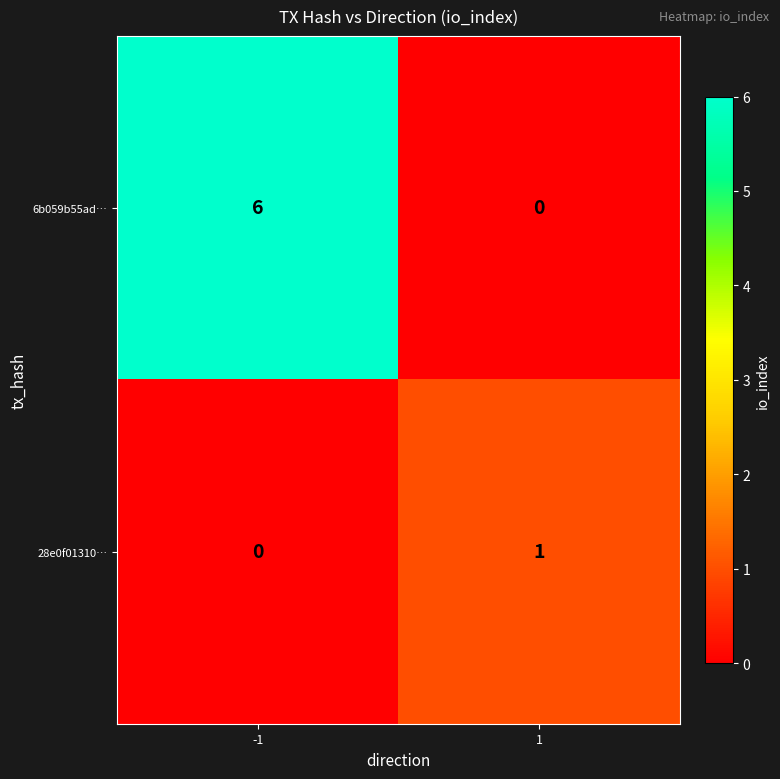

What is the difference between the maximum and minimum values in the 6b059b55ad… series?

6